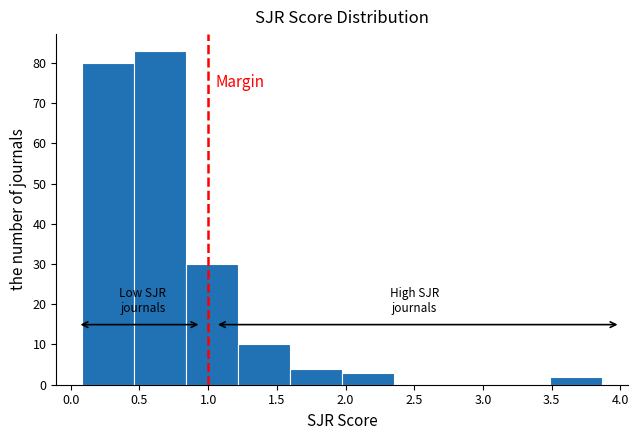

What is the height of the bar covering 0.85 to 1.20 on the x-axis? Neither the bar edges nor the heights are printed on the chart, so give them approximately, as read against the axes.

30